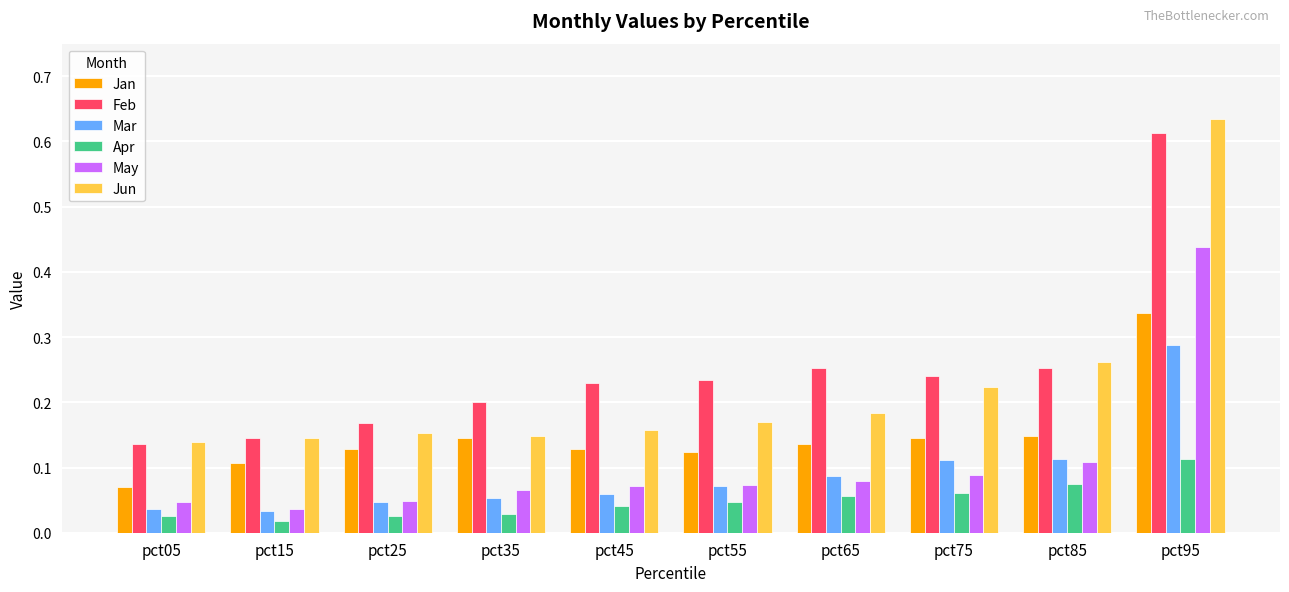

What is the sum of all Mar values?

0.9